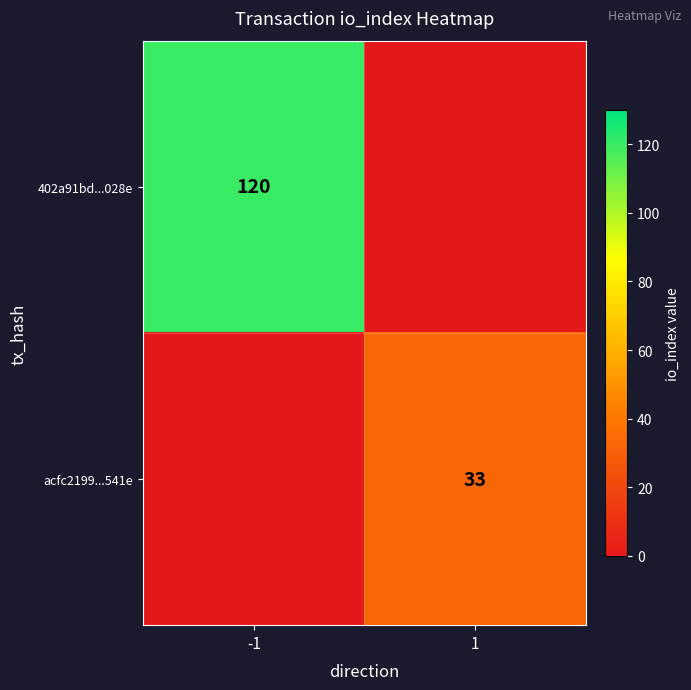

The value of acfc2199...541e at 1 is 19. True or false?

False